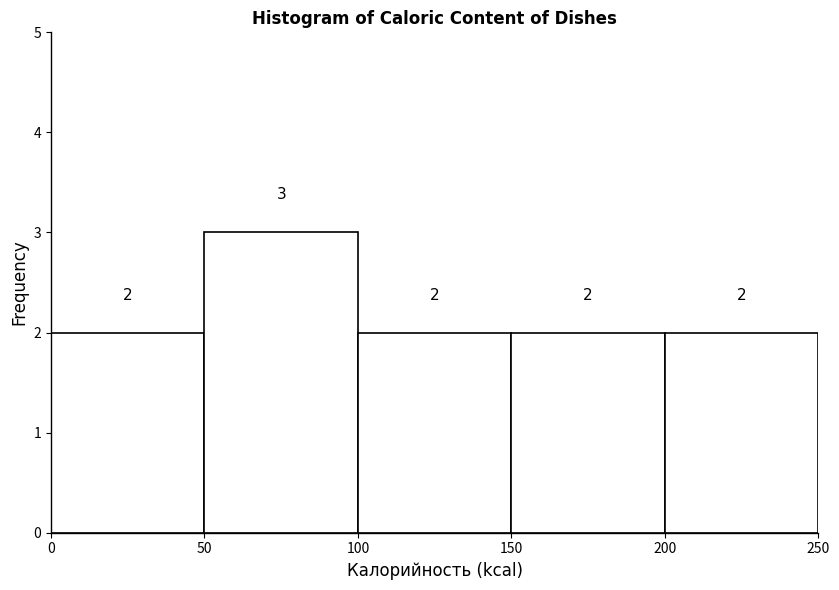

Reading left to right, transcribe this chart: for each bar, give the range it covers on the x-axis and its height.

0 to 50: 2
50 to 100: 3
100 to 150: 2
150 to 200: 2
200 to 250: 2